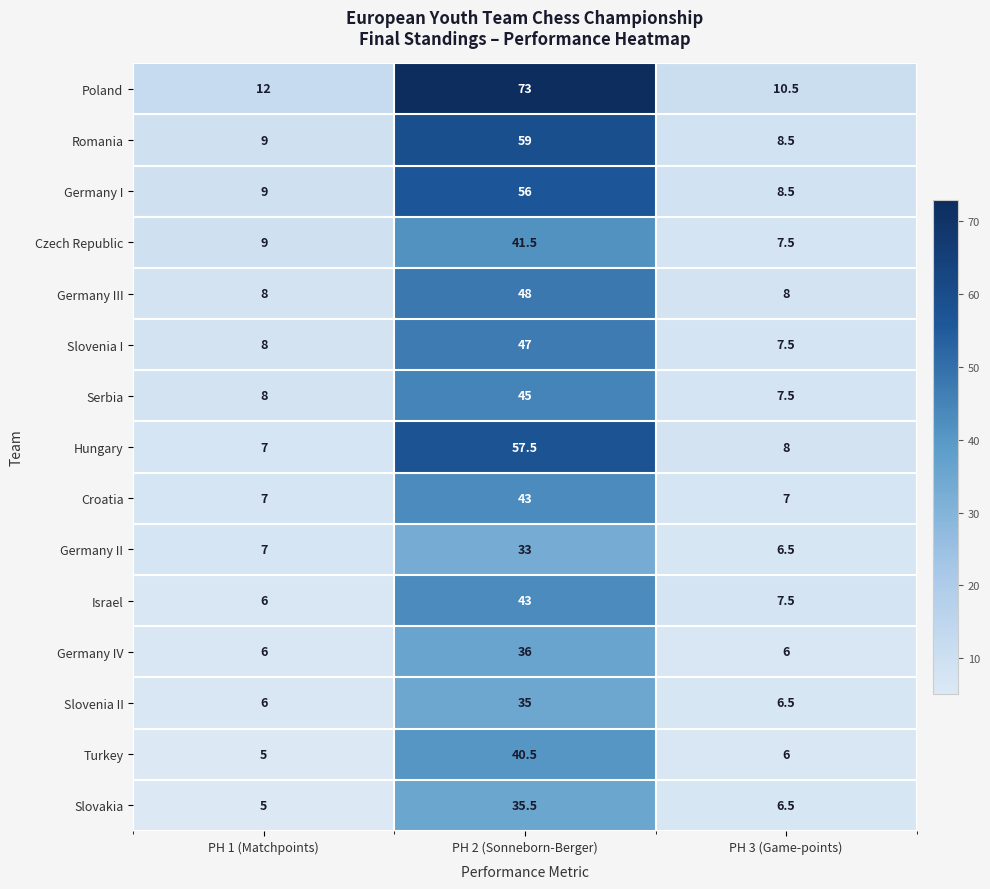

Rank the categories by Turkey value from highest to lowest.

PH 2 (Sonneborn-Berger), PH 3 (Game-points), PH 1 (Matchpoints)